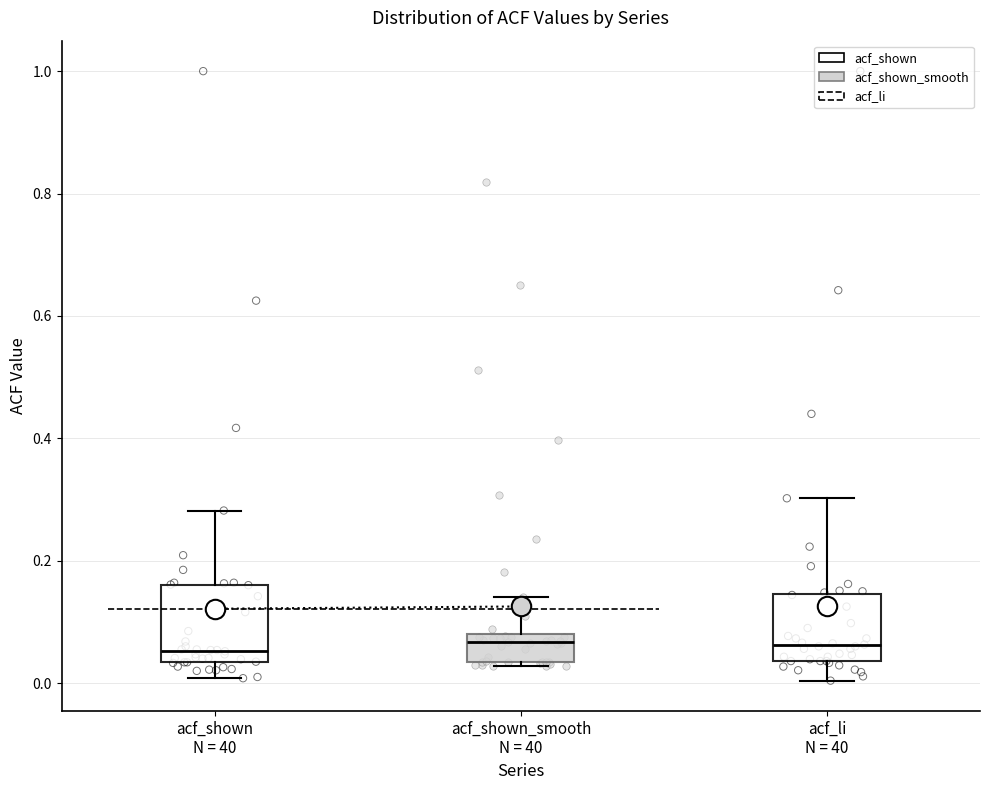

Reading left to right, read every box against the y-axis: the position of its median line, the range the box covers, and the ends of its whiskers. The values are not printed on the chart, so give them approximately, as read against the axis.

acf_shown N = 40: median 0.06, box 0.04 to 0.16, whiskers 0.00 to 0.28
acf_shown_smooth N = 40: median 0.06, box 0.04 to 0.08, whiskers 0.02 to 0.14
acf_li N = 40: median 0.06, box 0.04 to 0.14, whiskers 0.00 to 0.30